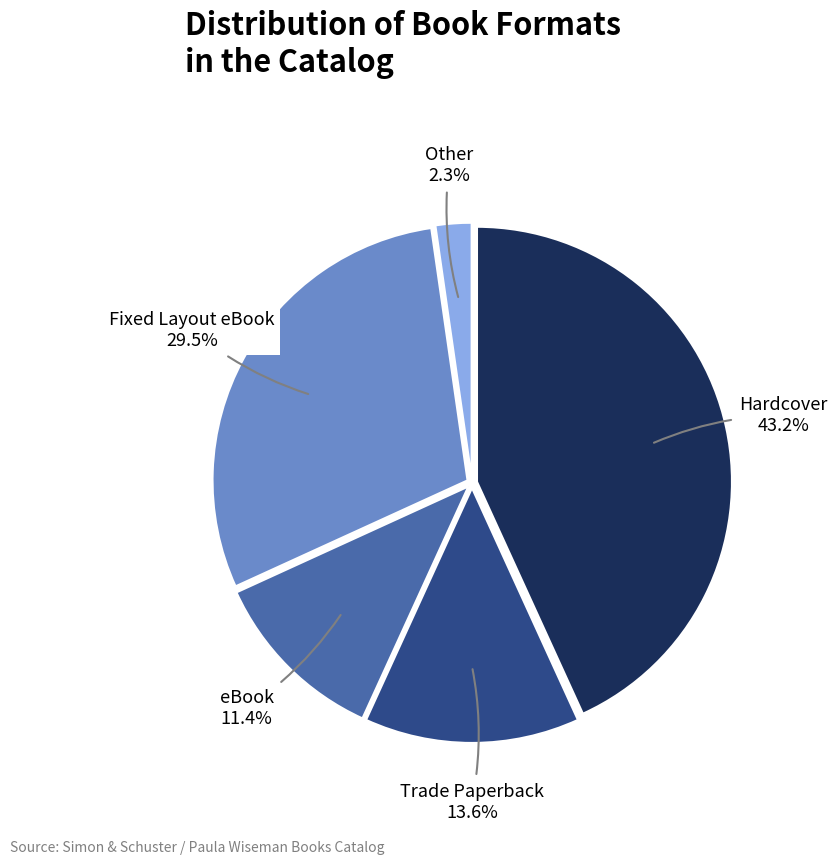

Is there a majority slice in this chart?

No